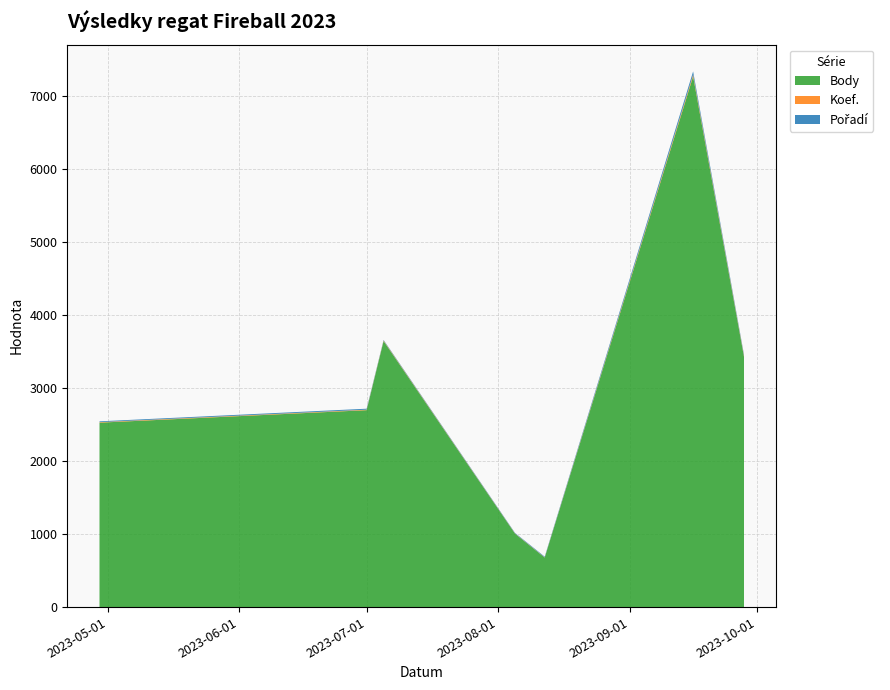

Reading left to right, list all the values displayed in this chart.

Body: 2524	2695	3641	1005	678	7263	3426
Koef.: 7	7	7	3	3	24	12
Pořadí: 11	13	8	7	9	44	17